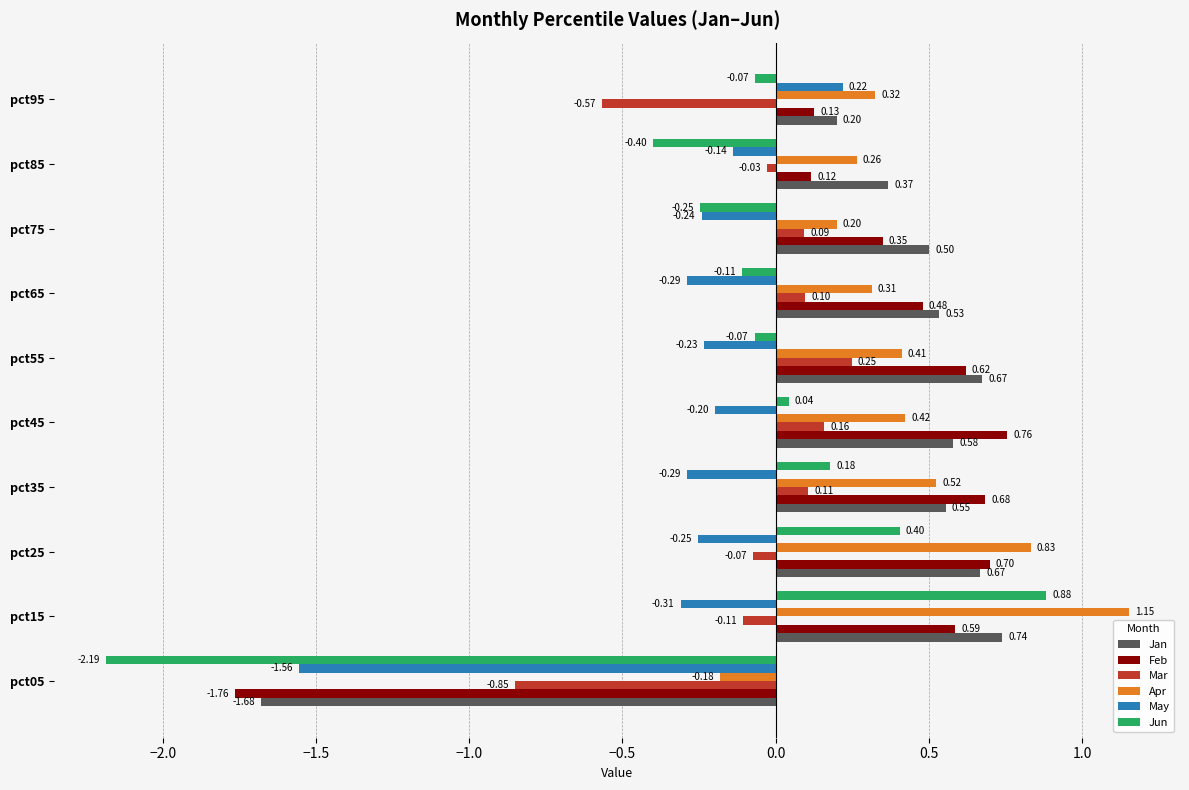

How many values in the Jun series are below 0?

6